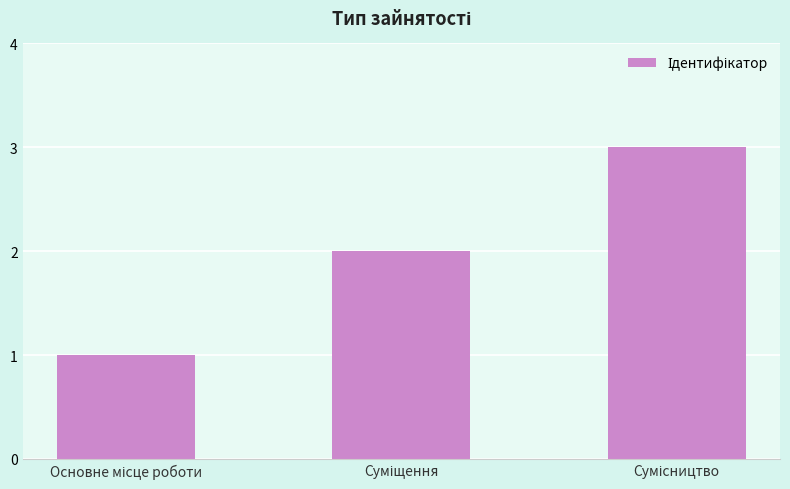

What is the sum of all values?

6